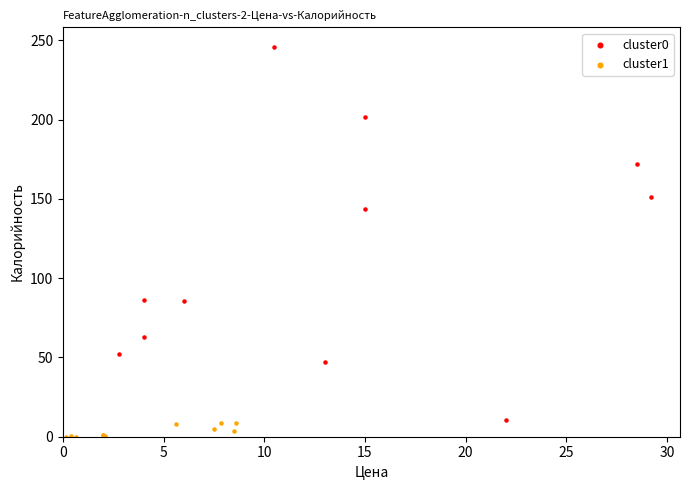

Which series reaches the minimum Y coordinate?

cluster1